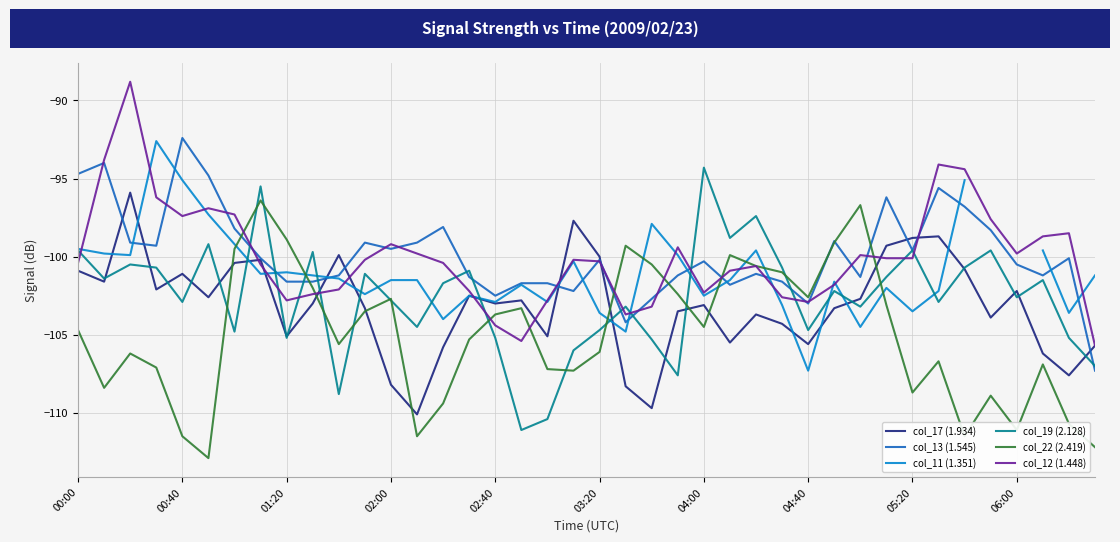

In col_17 (1.934), how many points are lower than both neighbors (excluding endpoints)?

12